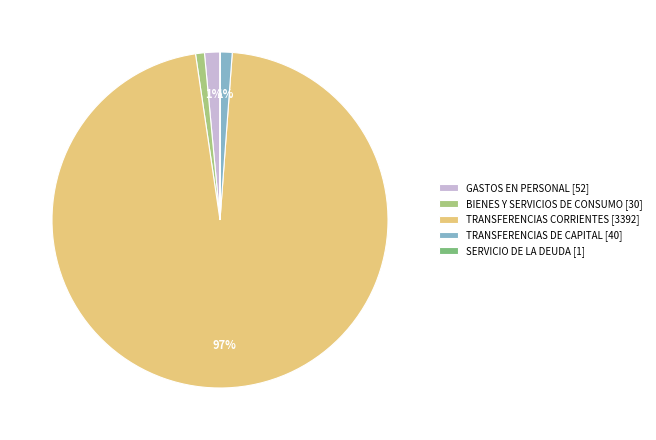

To the nearest percent, what percentage of the pie is GASTOS EN PERSONAL?

1%